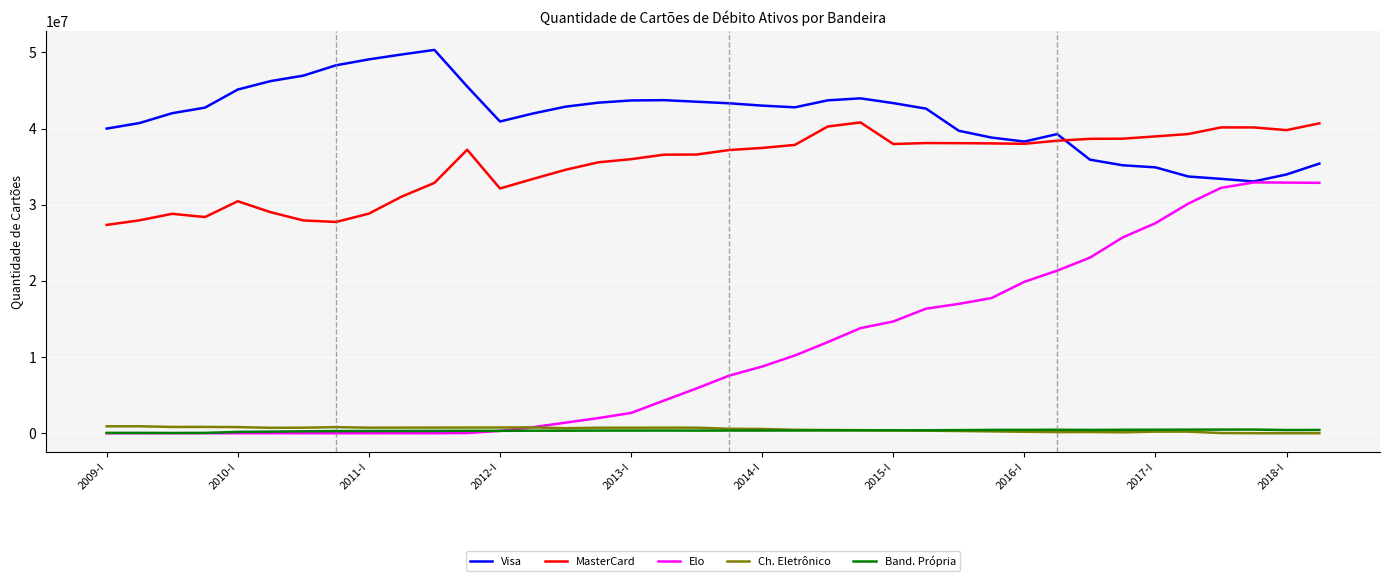

What is the difference between the maximum and second lowest values in the Visa series?

16926312